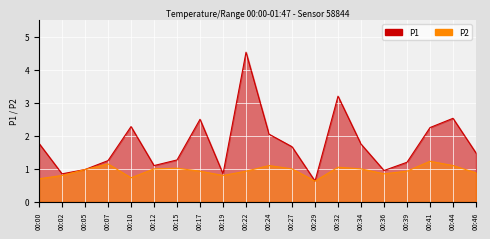

True or false: P2 and P1 cross at least once.

False